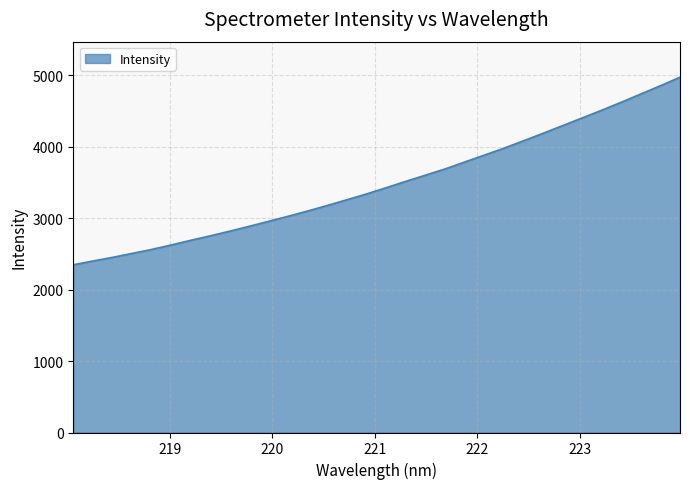

What is the smallest value displayed?

2347.3